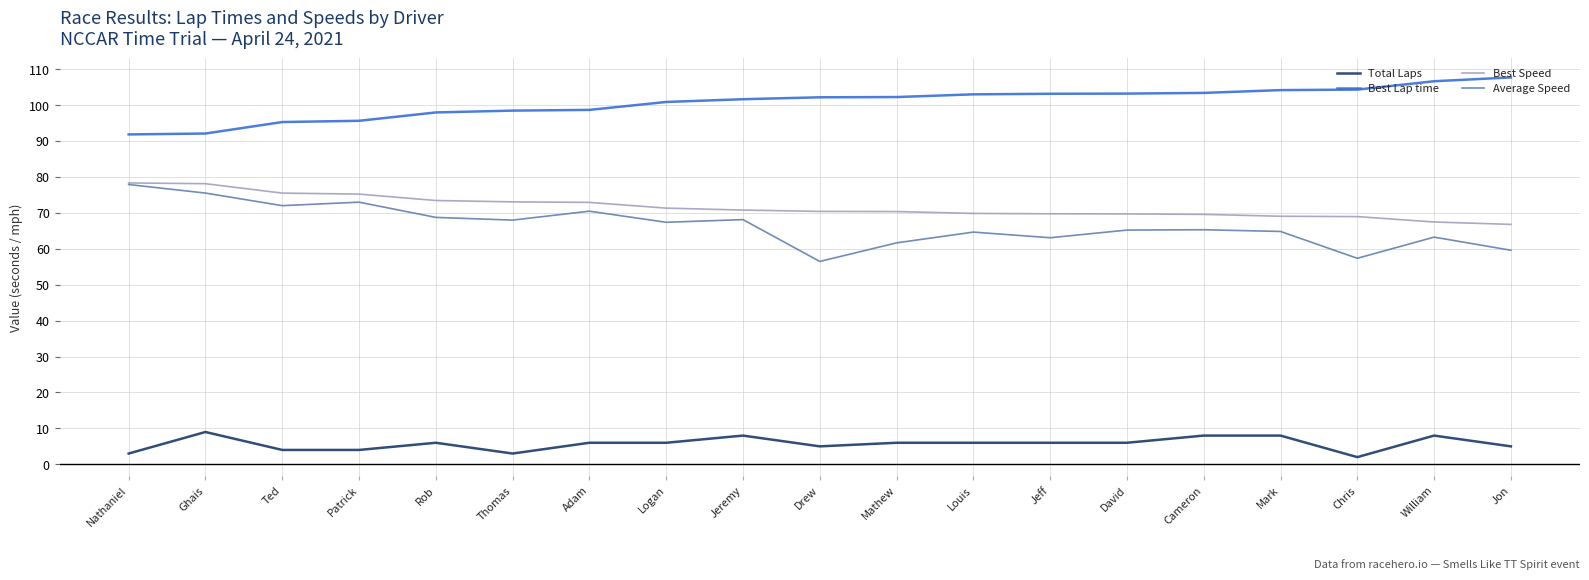

What is the approximate value of Total Laps at Jeff?

6.0